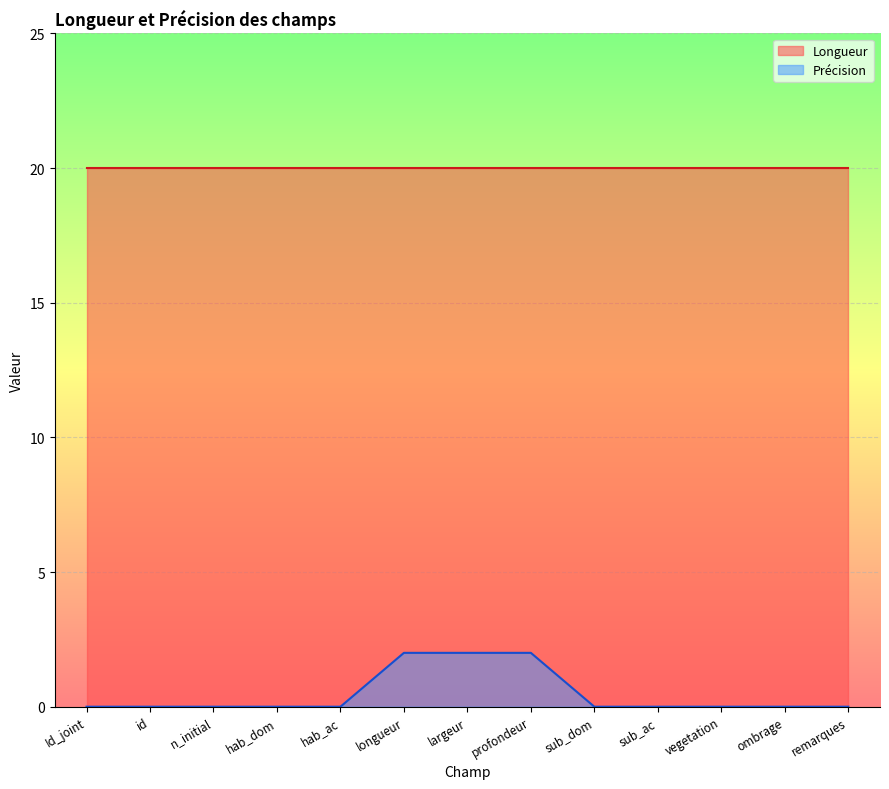

List the labels in order of value, smallest first.

Id_joint, id, n_initial, hab_dom, hab_ac, sub_dom, sub_ac, vegetation, ombrage, remarques, longueur, largeur, profondeur